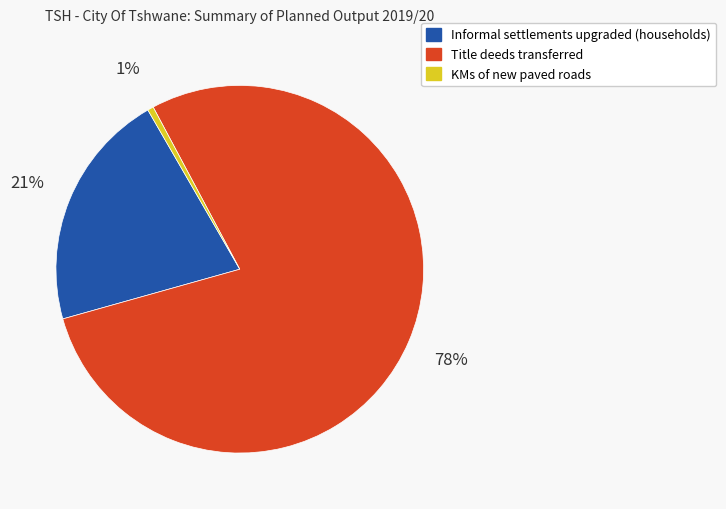

To the nearest percent, what portion does KMs of new paved roads represent?

1%